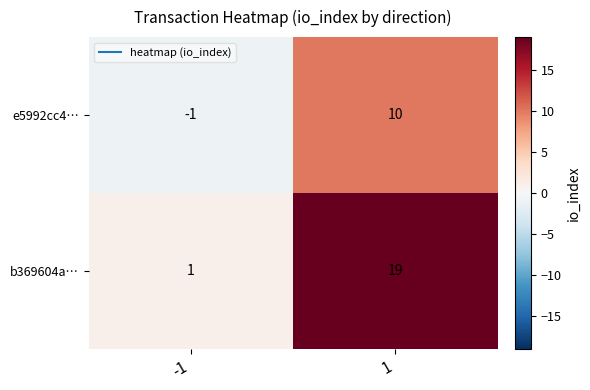

At which category does the chart reach its minimum across all series?

-1